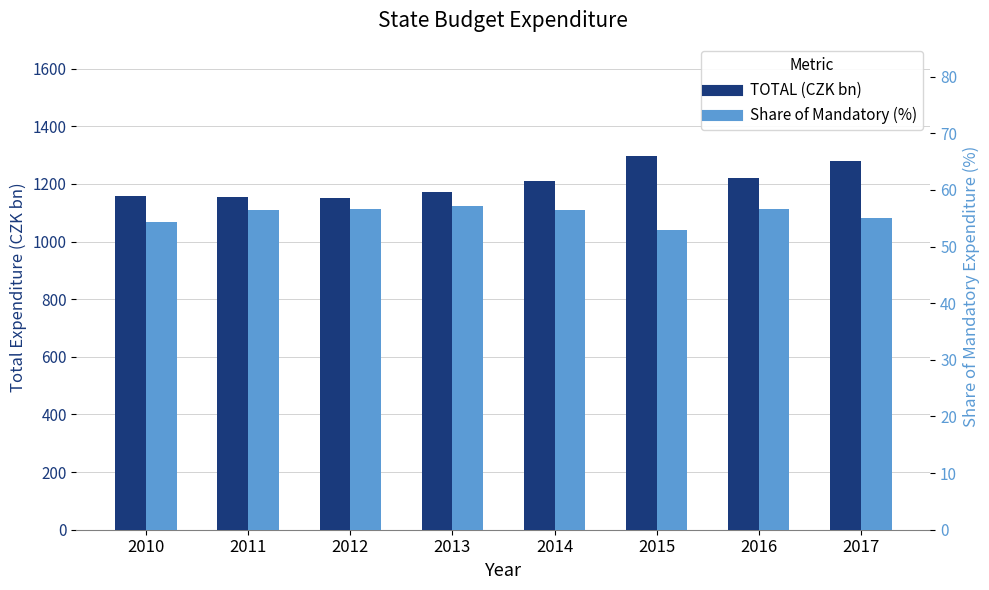

Between 2010 and 2012, which series saw the biggest shift?

TOTAL (CZK bn)